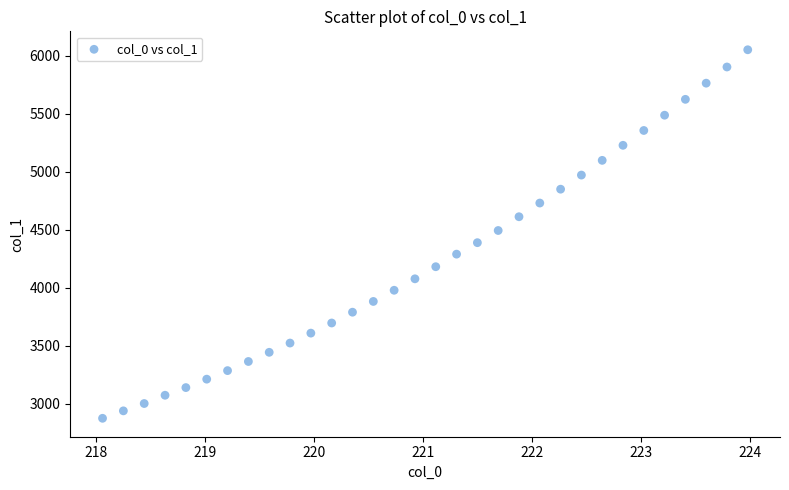

What is the range of X values (max minus min)?

5.9